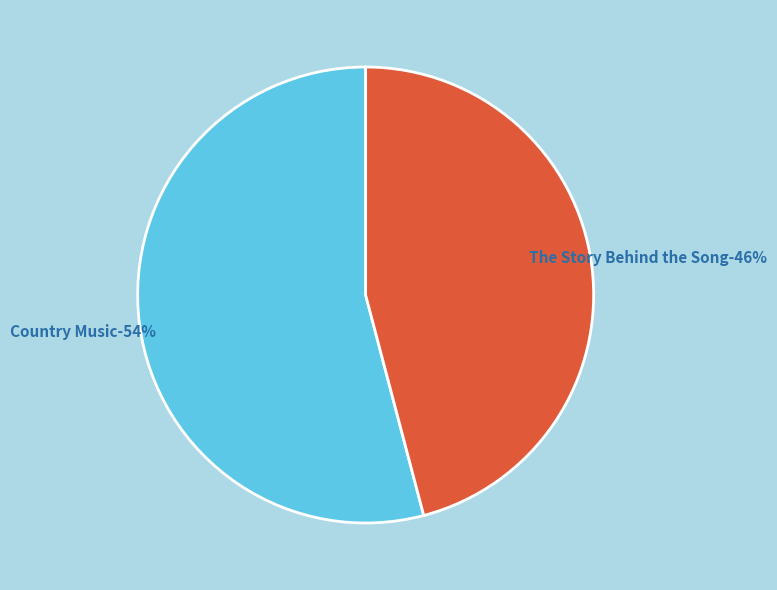

Does any single category account for the majority?

Yes